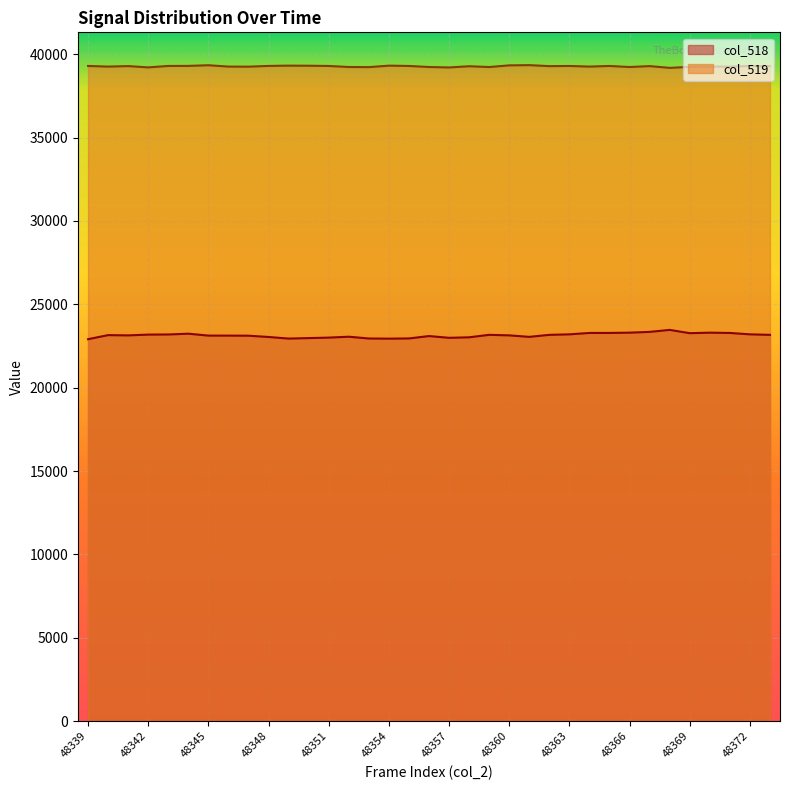

What is the spread (max minus min) of values at 48340?

16104